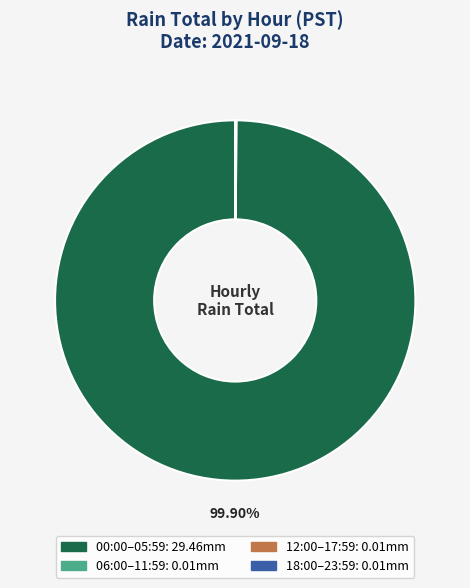

Is there any slice that represents more than half of the pie?

Yes